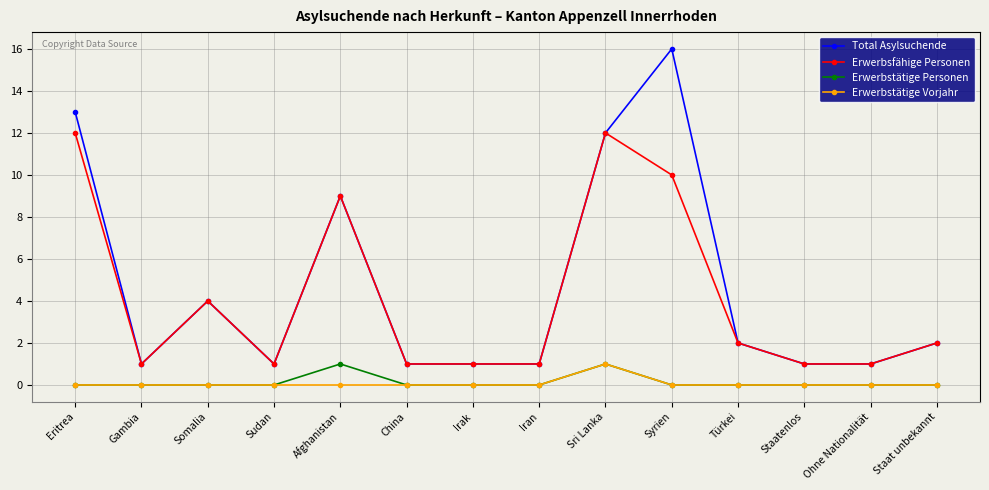

How many lines are shown in the chart?

4